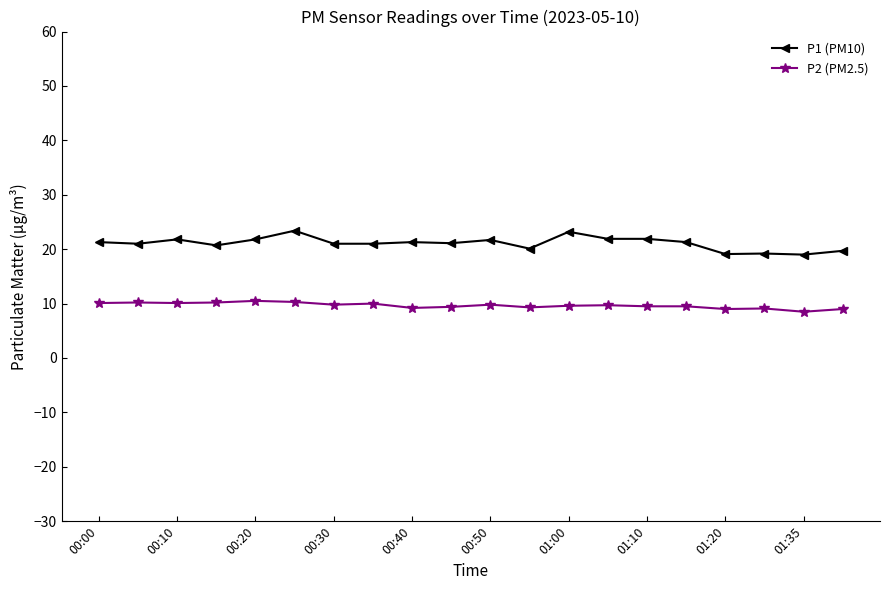

Rank the series by their average value, from lowest to highest.

P2 (PM2.5), P1 (PM10)